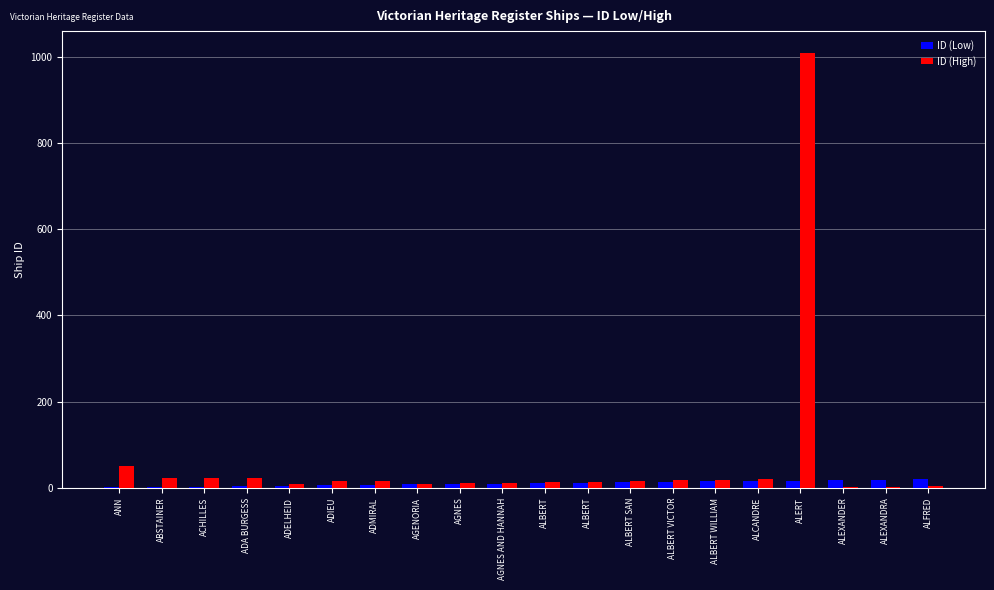

How many data points does each series have?

20